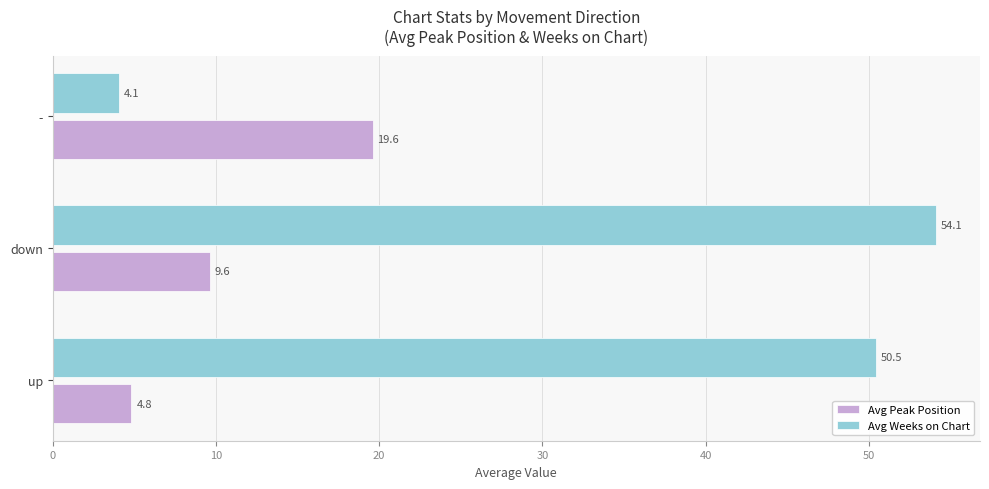

What is the difference between the highest and lowest values at down?

44.5